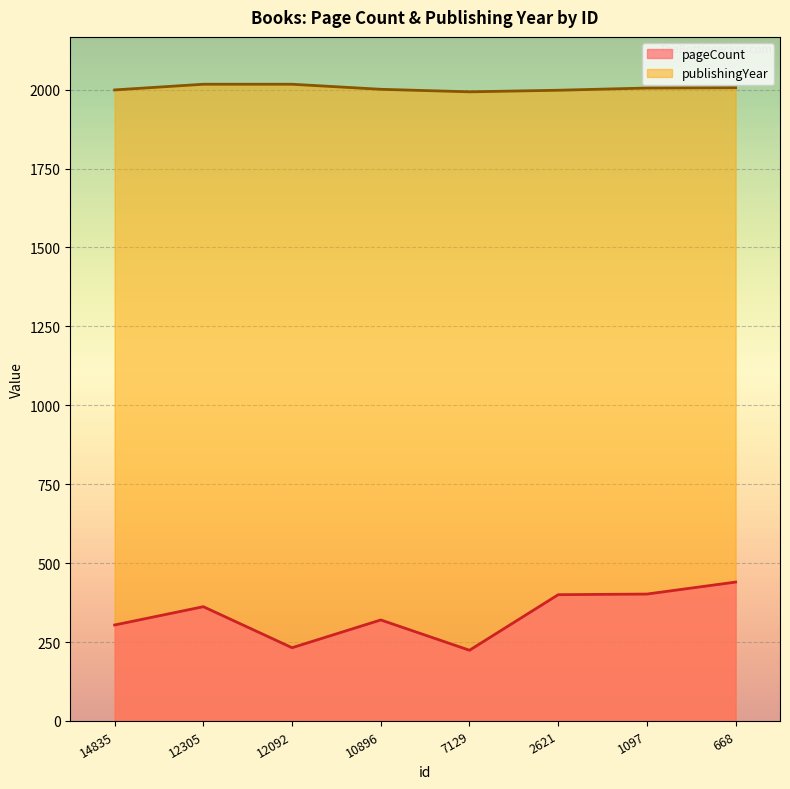

What is the maximum value for pageCount?

440